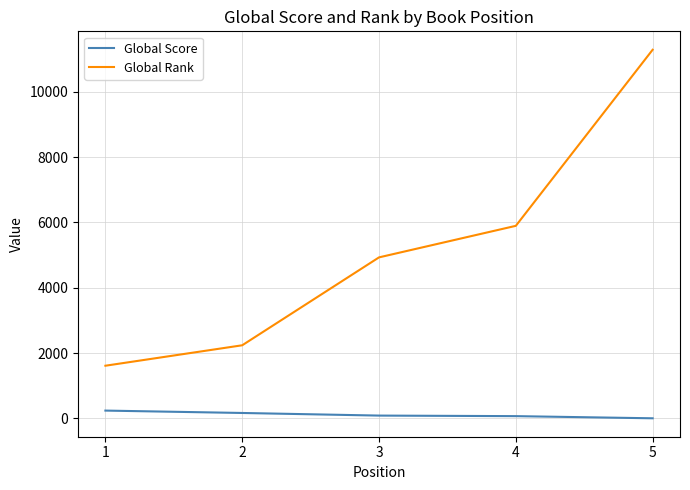

What are all the series names shown in the legend?

Global Score, Global Rank